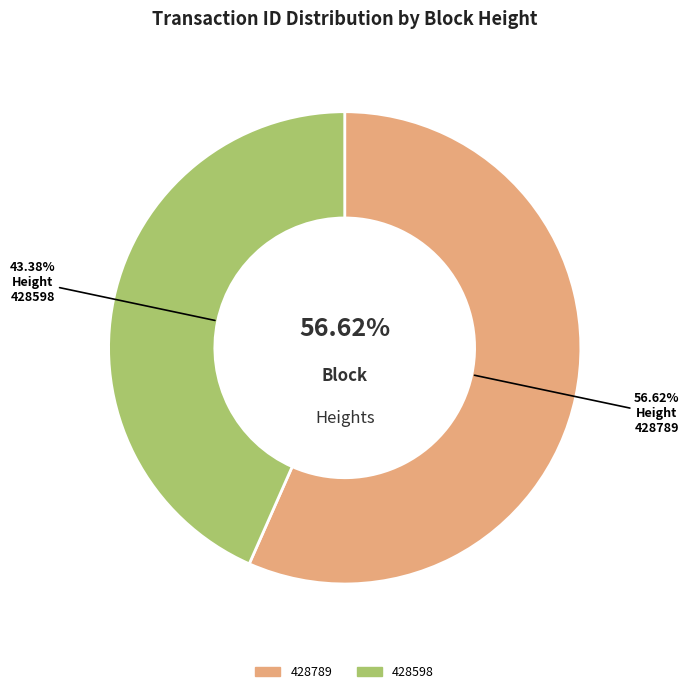

To the nearest percent, what percentage of the pie is 428598?

43%